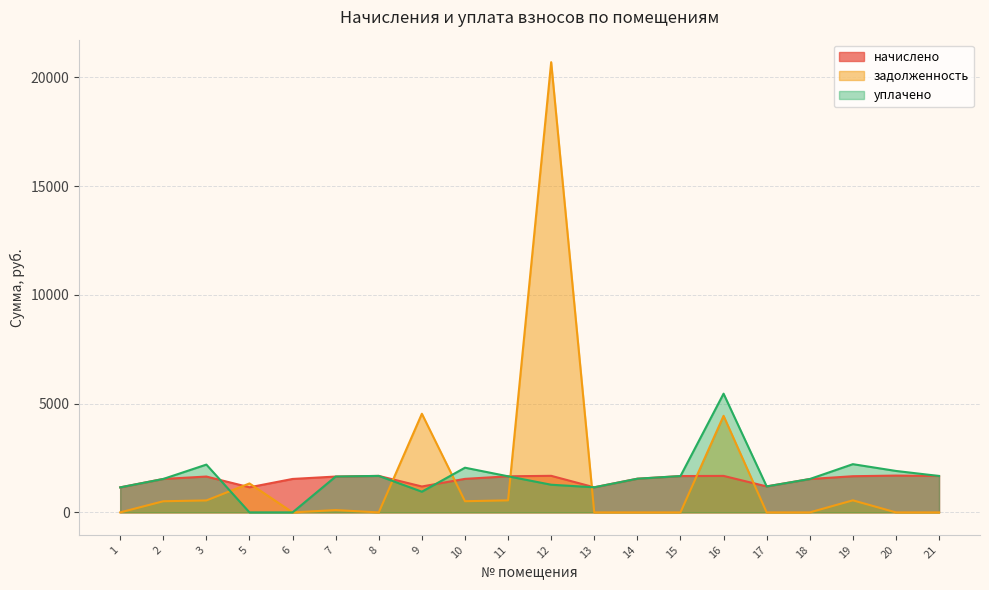

How many data points does each series have?

20